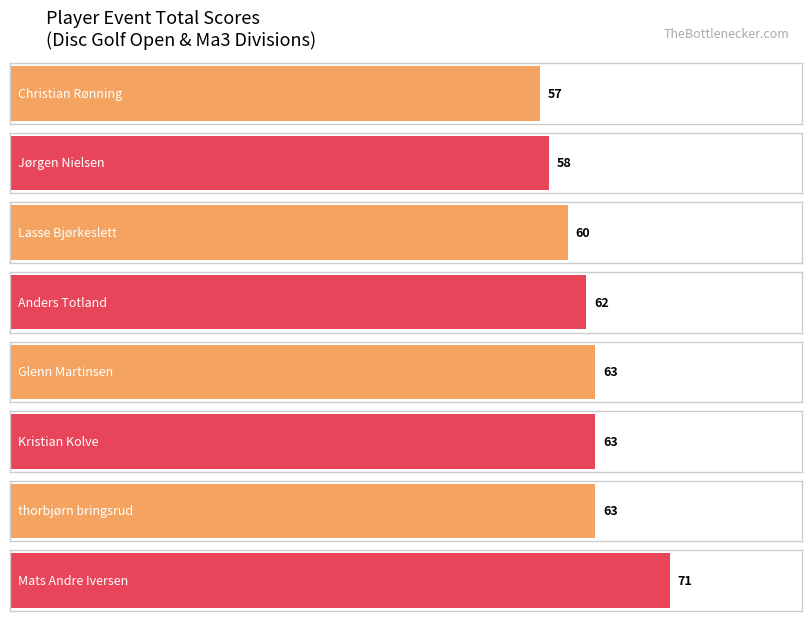

The value of round_total_score at Jørgen Nielsen is 90. True or false?

False